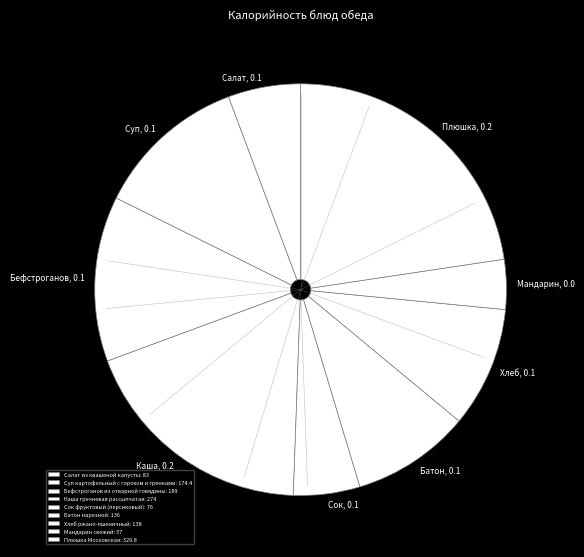

To the nearest percent, what is the combined percentage of Салат из квашеной капусты and Бефстроганов из отварной говядины?

19%